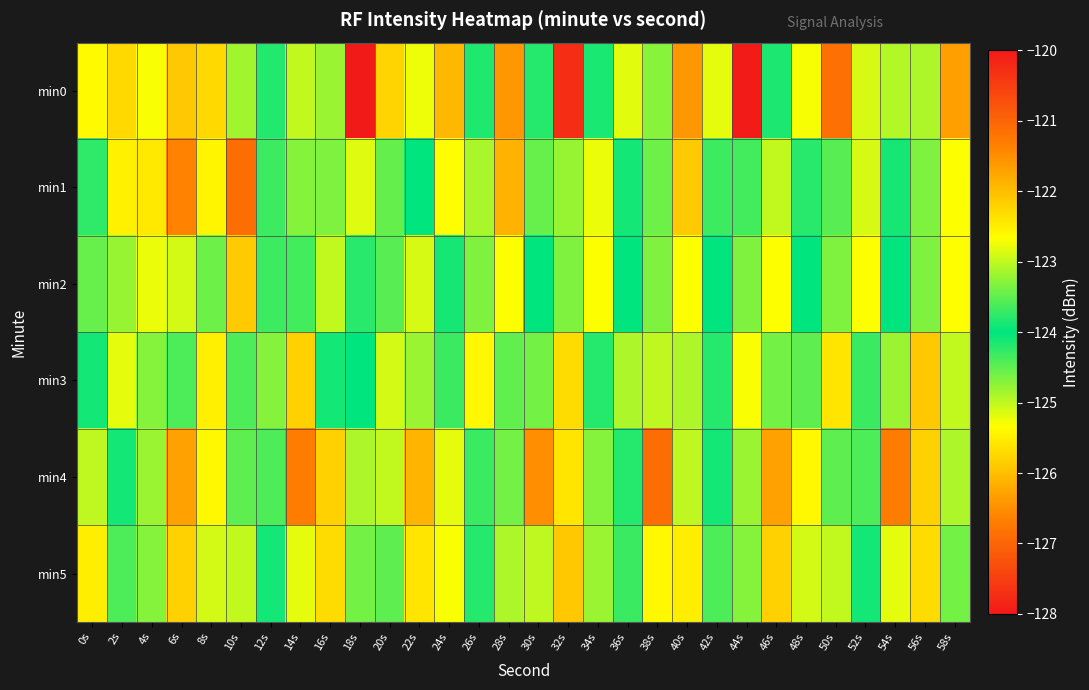

What is the difference between the highest and lowest values at 8s?

2.8